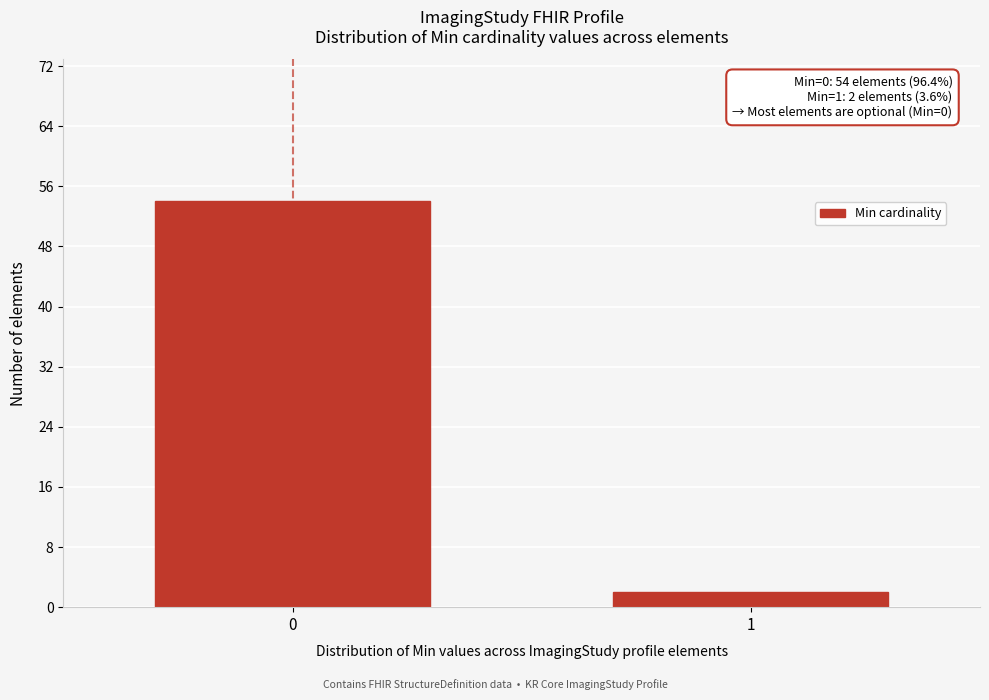

Reading left to right, transcribe all the data shown in this chart.

54	2